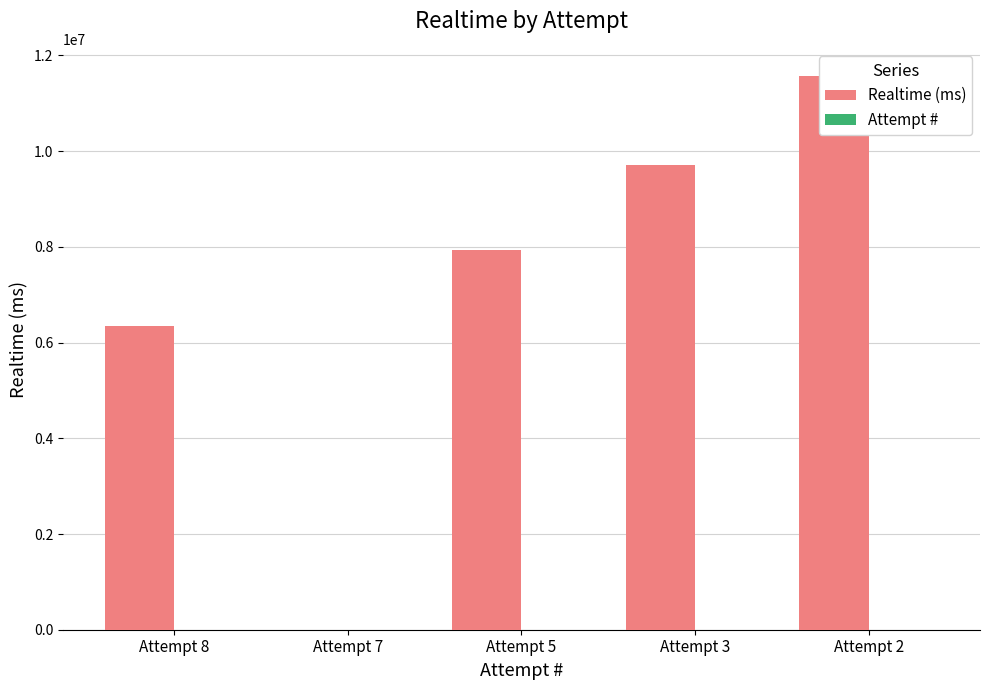

Is the value of Realtime (ms) at Attempt 8 greater than the value of Attempt # at Attempt 7?

Yes